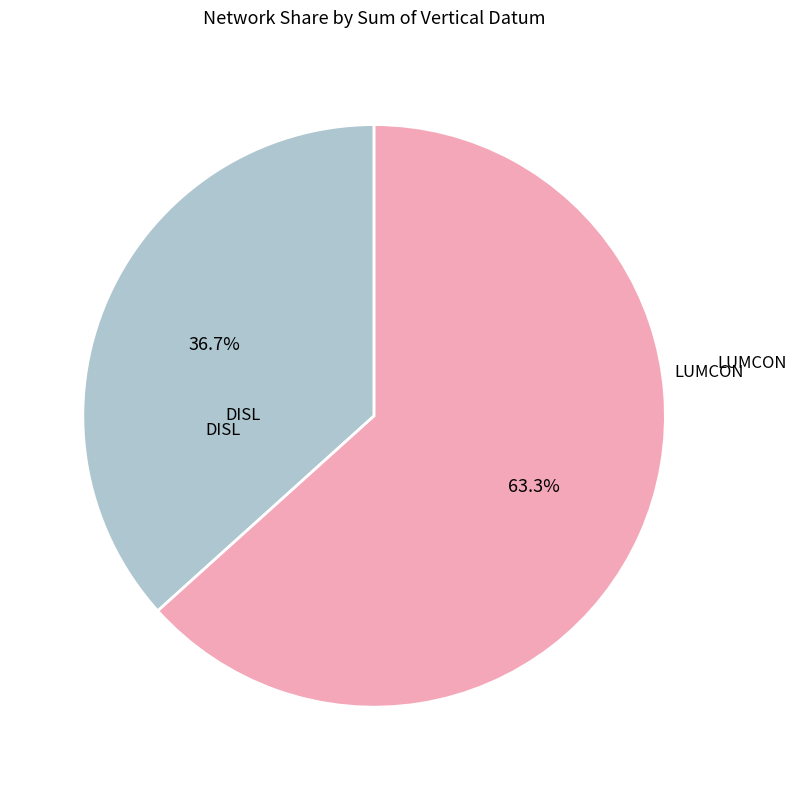

To the nearest percent, what portion does DISL represent?

37%